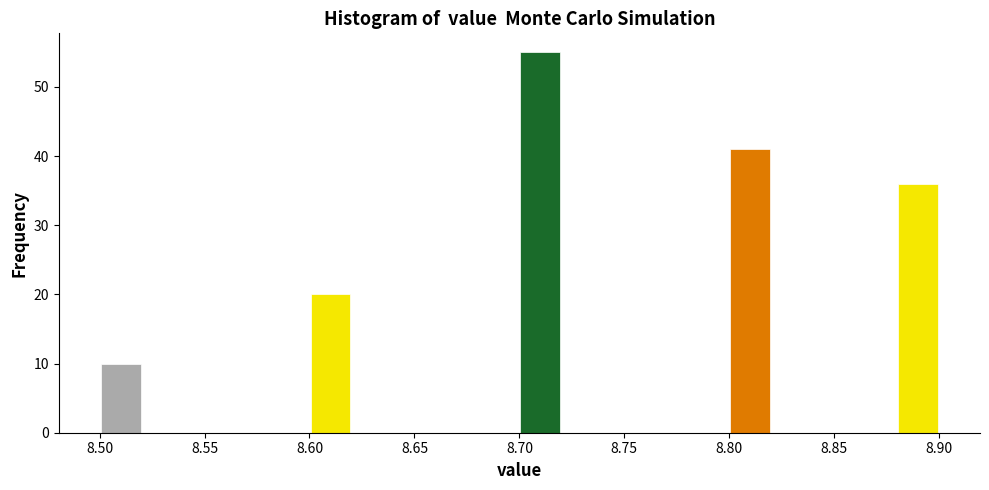

Reading left to right, list every bar in this chart as the range it spans on the x-axis followed by its height. The values are not printed on the chart, so give them approximately, as read against the axis.

8.50 to 8.52: 10
8.52 to 8.54: 0
8.54 to 8.56: 0
8.56 to 8.58: 0
8.58 to 8.60: 0
8.60 to 8.62: 20
8.62 to 8.64: 0
8.64 to 8.66: 0
8.66 to 8.68: 0
8.68 to 8.70: 0
8.70 to 8.72: 55
8.72 to 8.74: 0
8.74 to 8.76: 0
8.76 to 8.78: 0
8.78 to 8.80: 0
8.80 to 8.82: 41
8.82 to 8.84: 0
8.84 to 8.86: 0
8.86 to 8.88: 0
8.88 to 8.90: 36